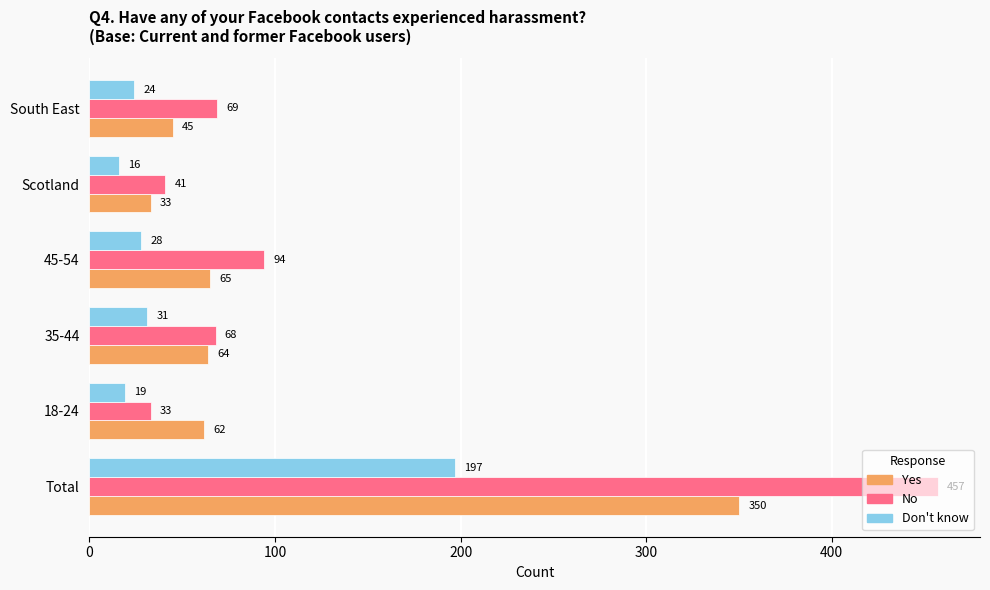

At Total, list the series in order from largest to smallest.

No, Yes, Don't know